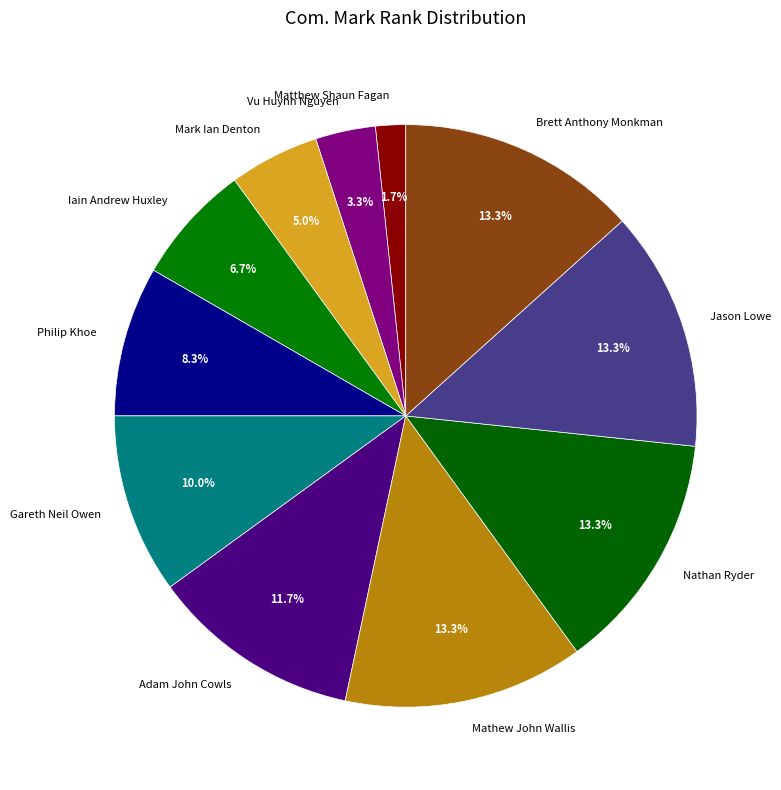

What portion of the pie excludes Mark Ian Denton?

95.0%